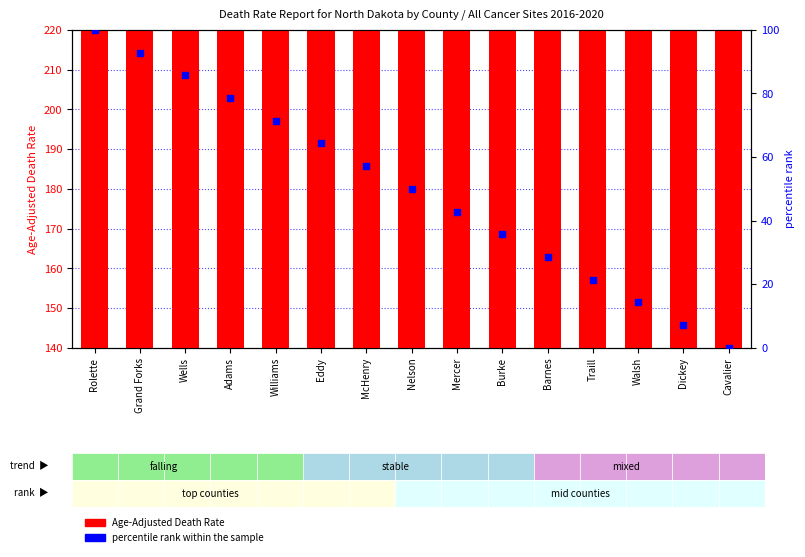

Which series has the largest total across all categories?

Age-Adjusted Death Rate